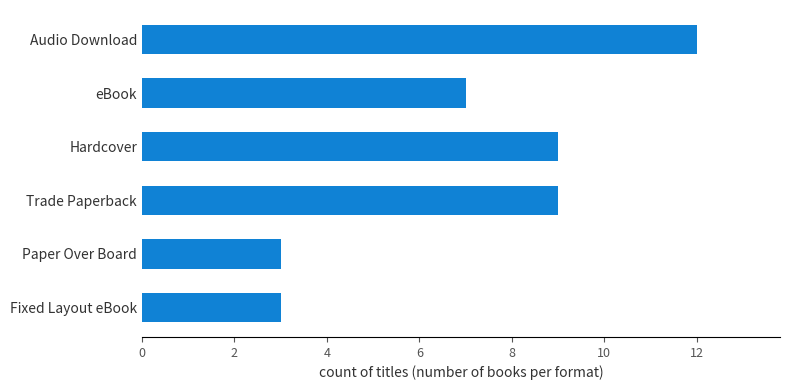

What is the ratio of the value at Trade Paperback to the value at Paper Over Board?

3.0